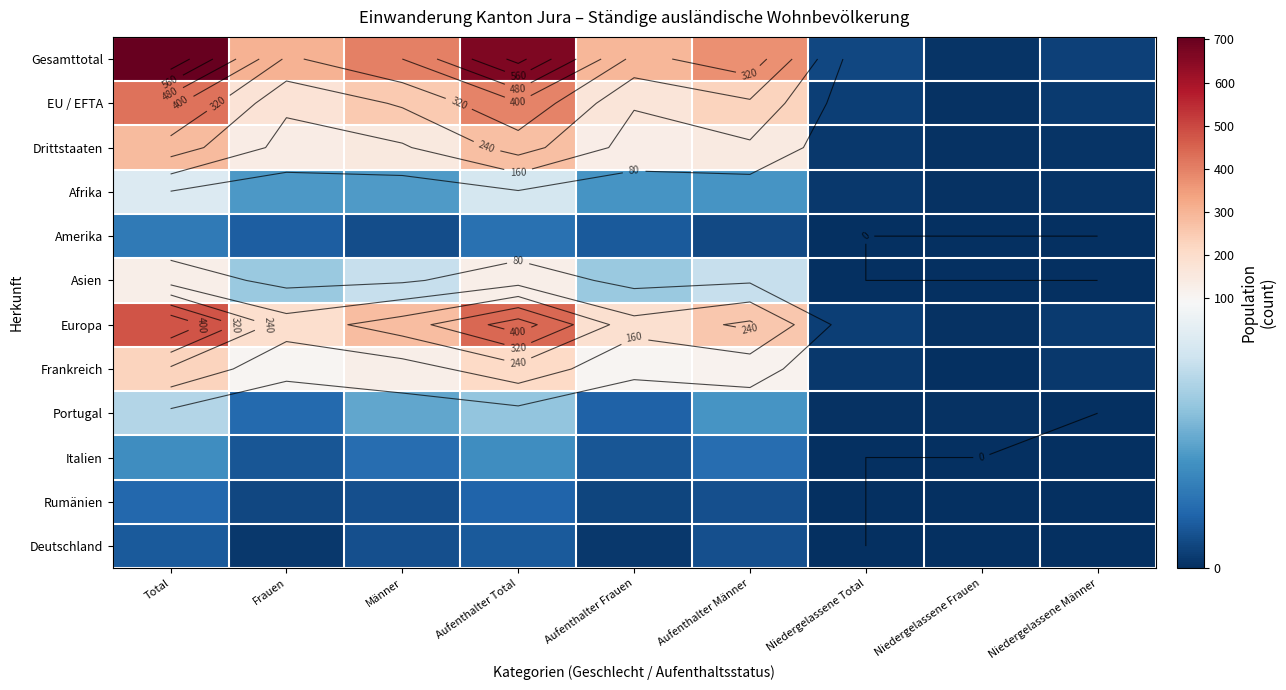

At how many categories does at least one series exceed 466?

2